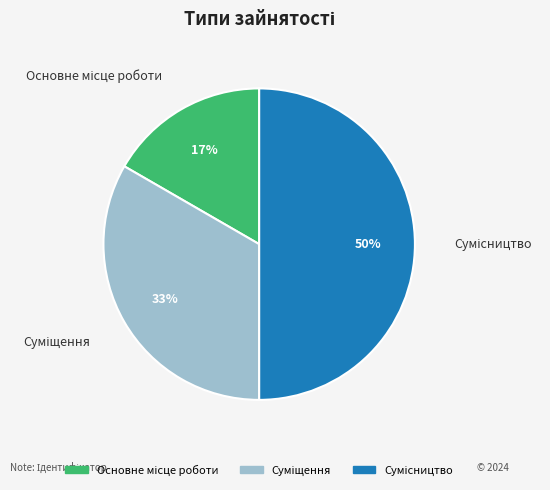

To the nearest percent, what is the average slice percentage?

33%